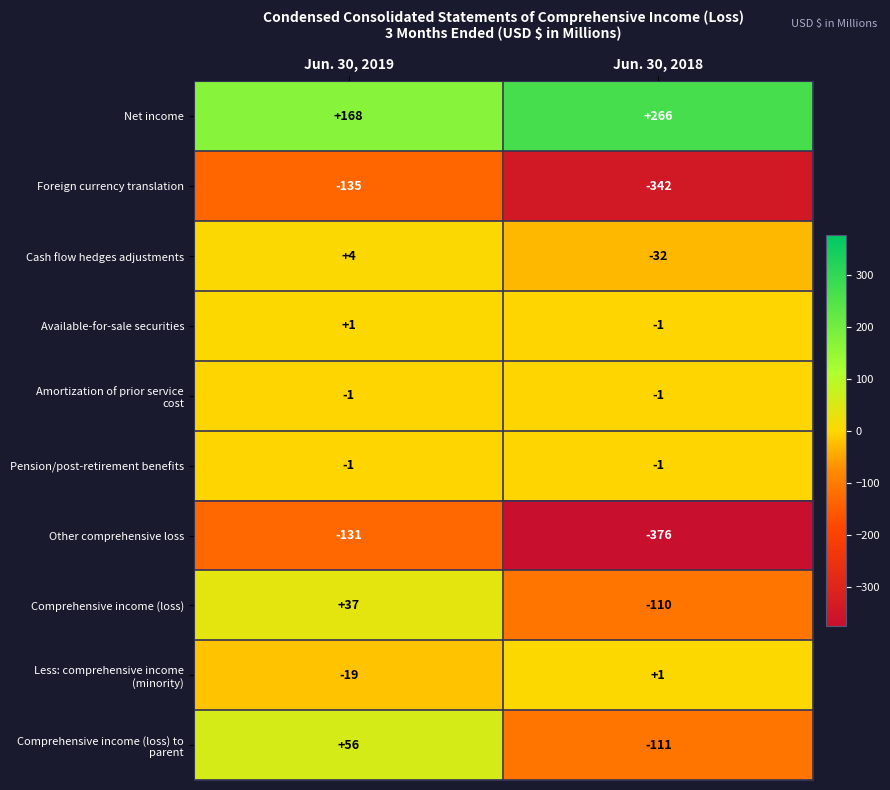

At which category is the sum across all series the highest?

Jun. 30, 2019